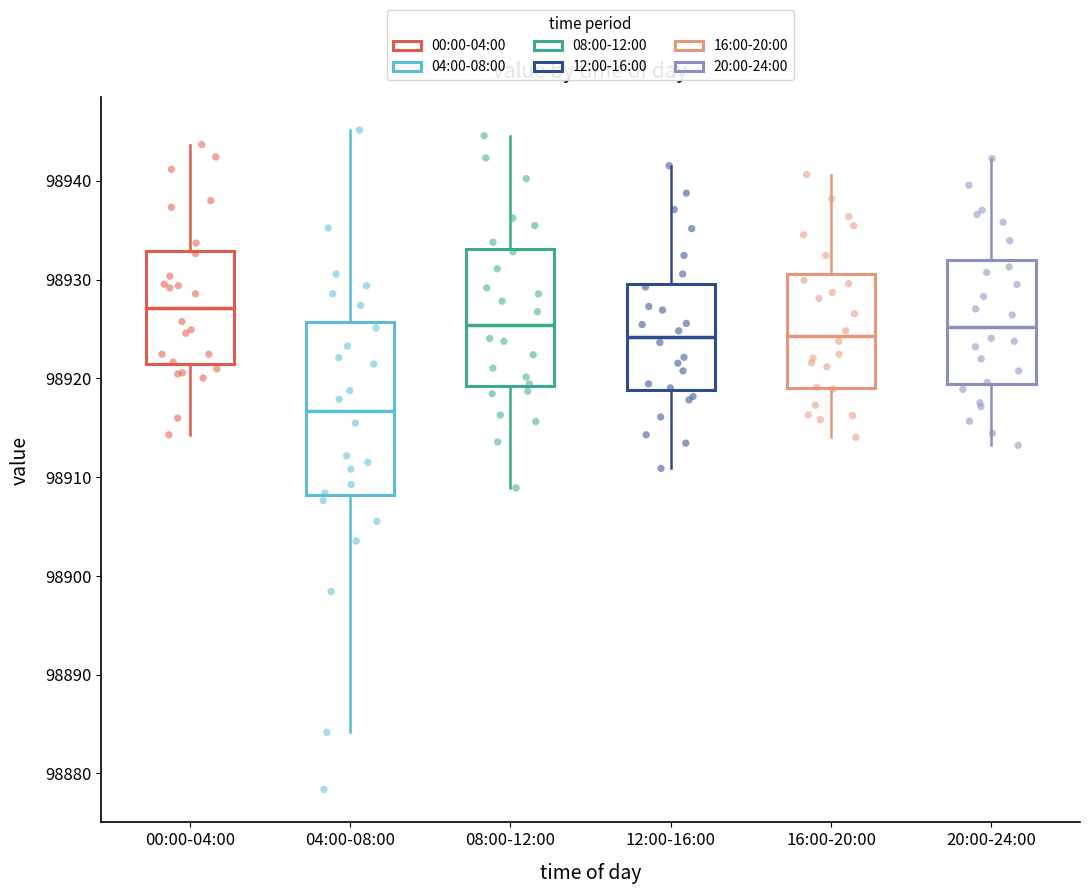

Where does the lower whisker of the box for 16:00-20:00 end on the y-axis? The values are not printed on the chart, so give them approximately, as read against the axis.

98914